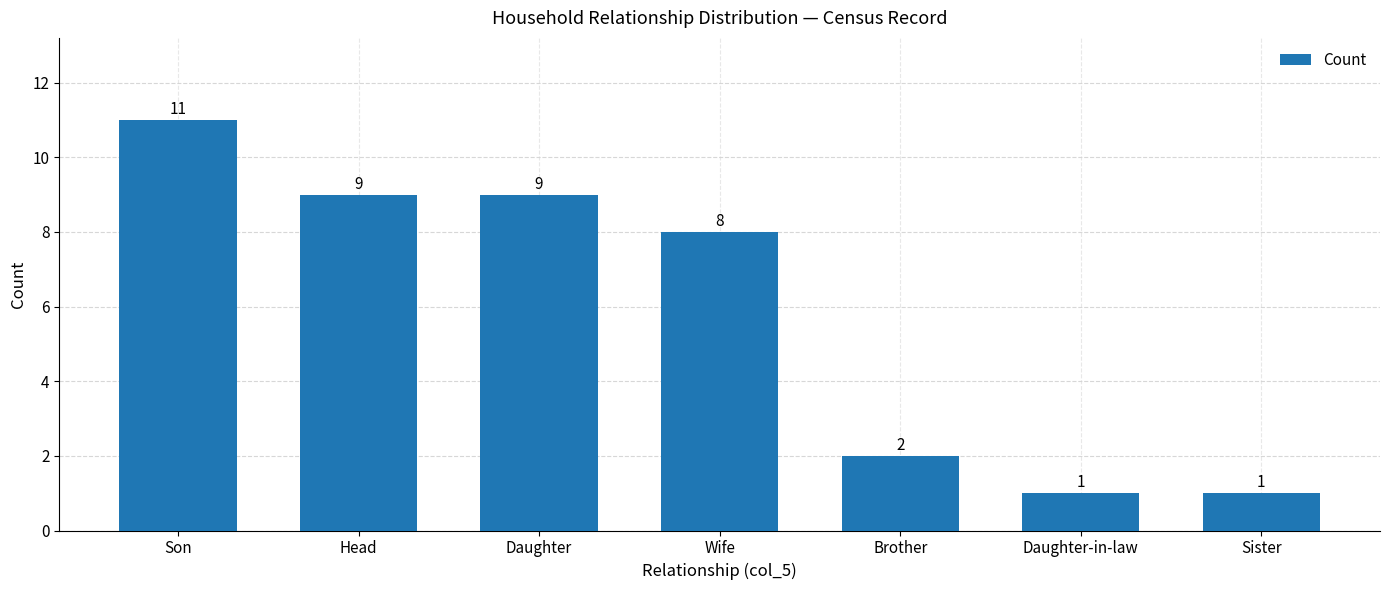

The value at Daughter-in-law is 1. True or false?

True